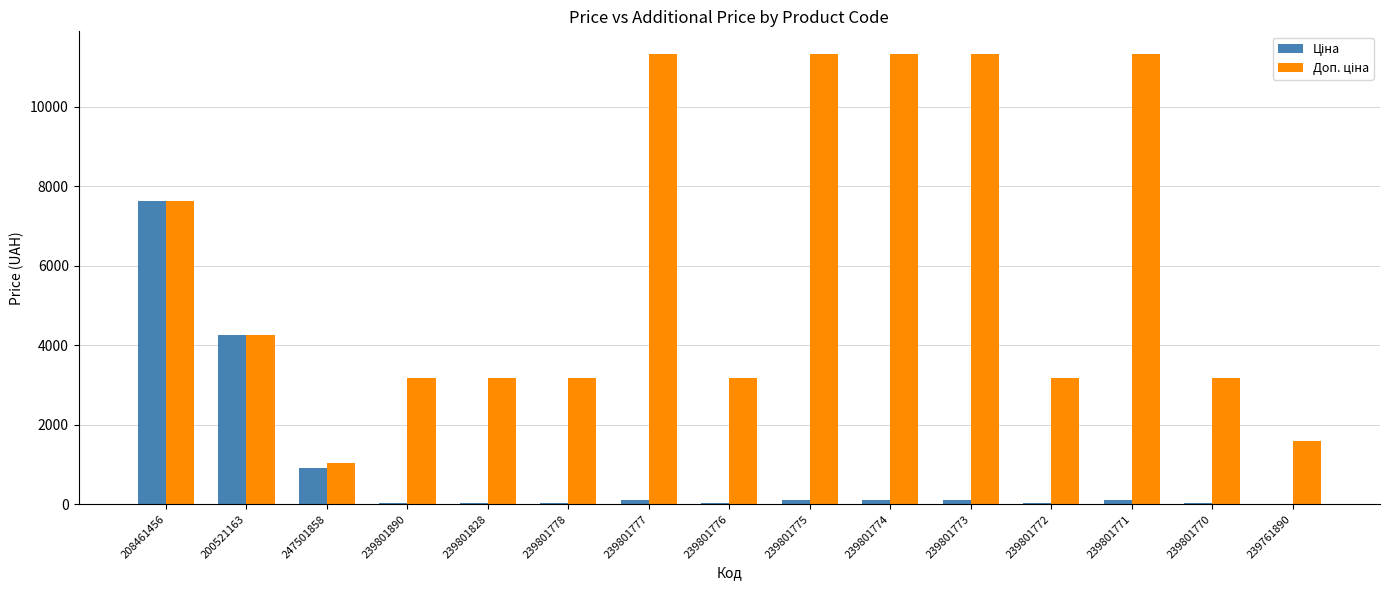

At which category is the sum across all series the highest?

208461456